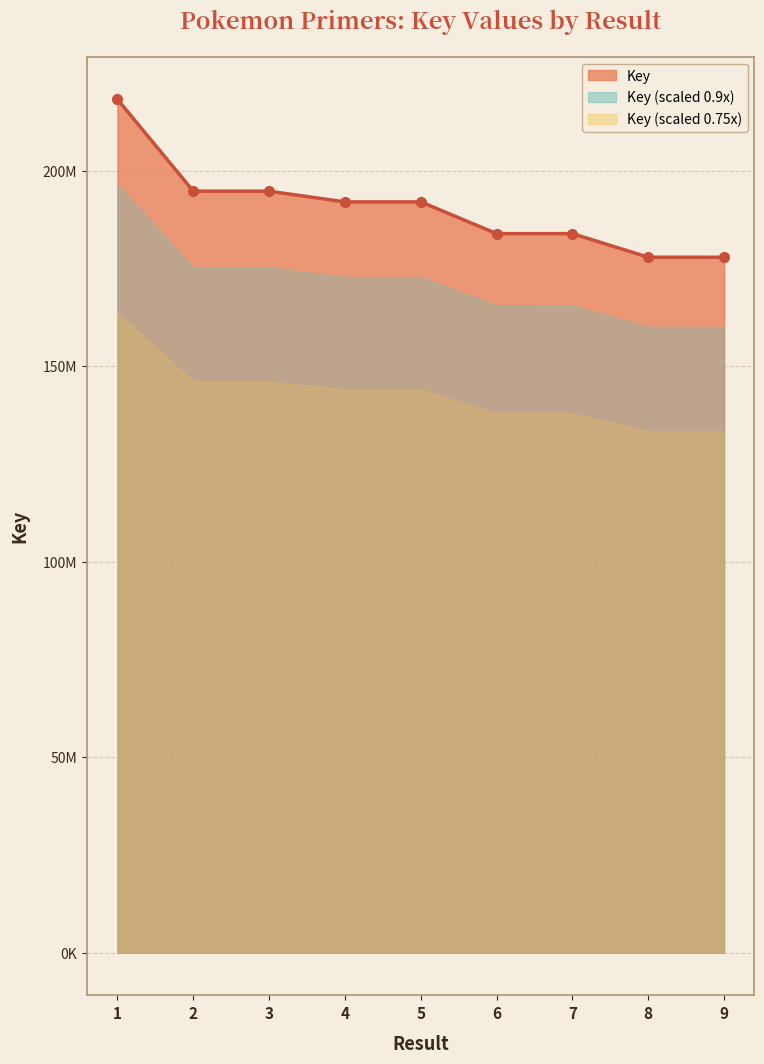

Does the chart display data point markers on the line(s)?

Yes